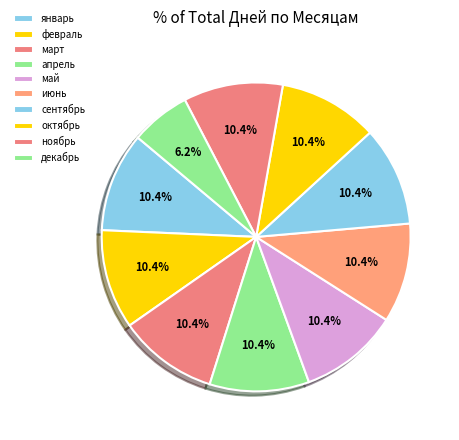

How many slices are in this pie chart?

10